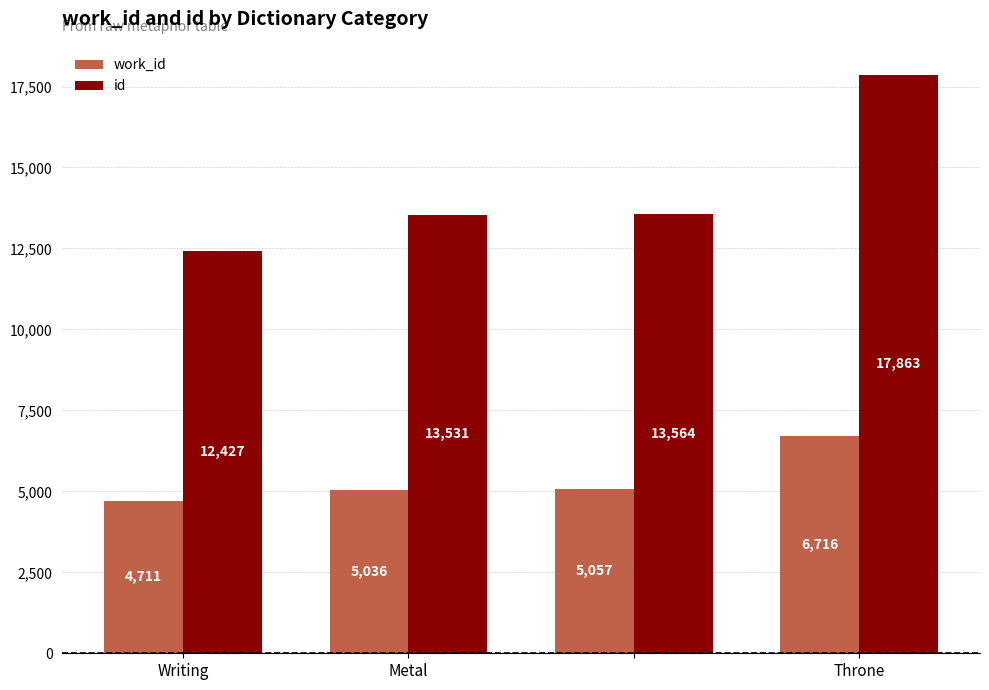

How many values in the work_id series are below 5057?

2